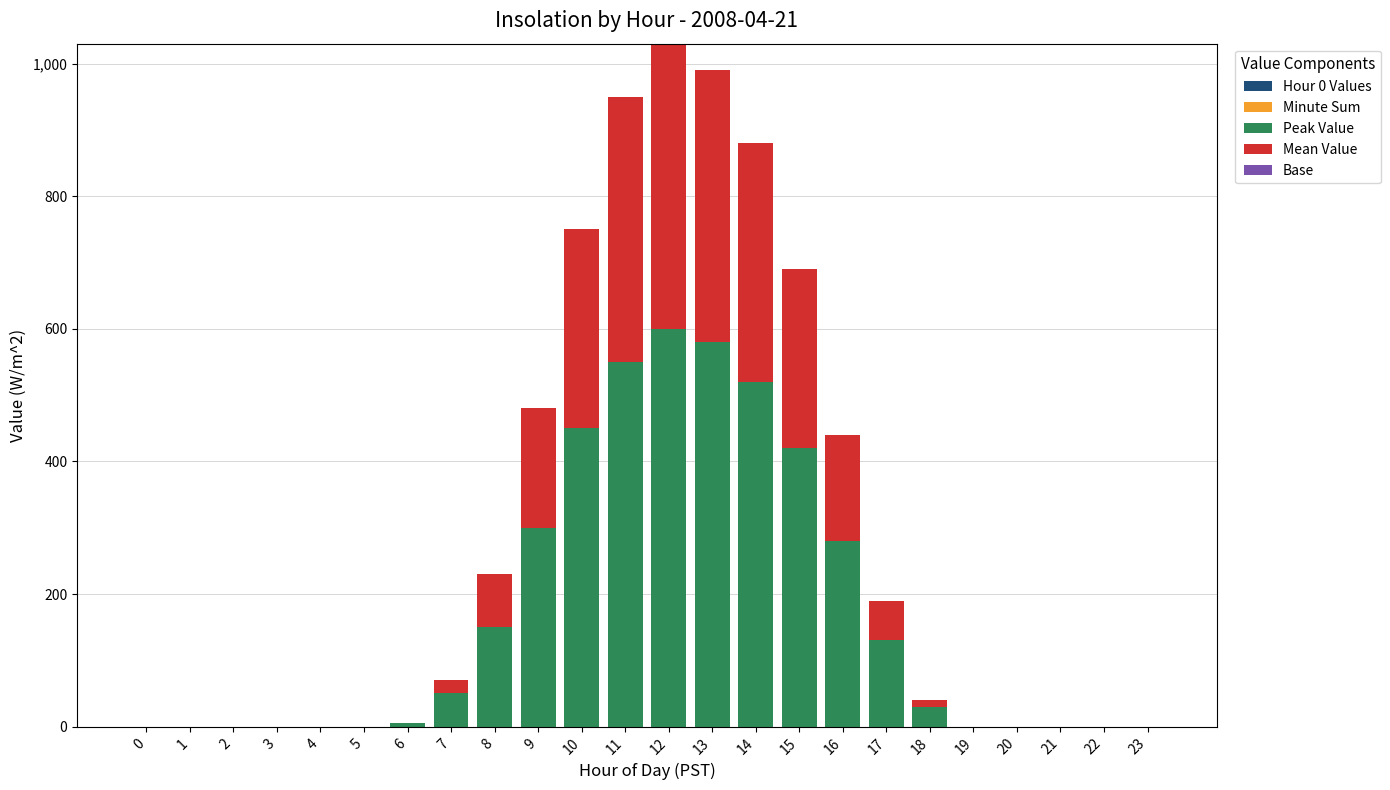

How many categories are shown in the chart?

24